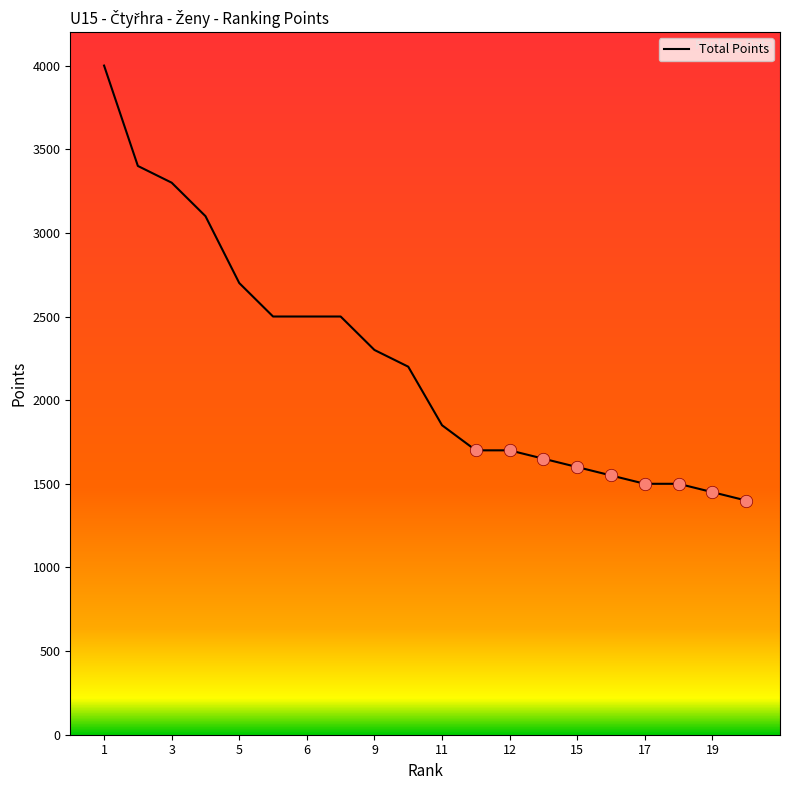

What is the difference between the maximum and minimum values?

2600